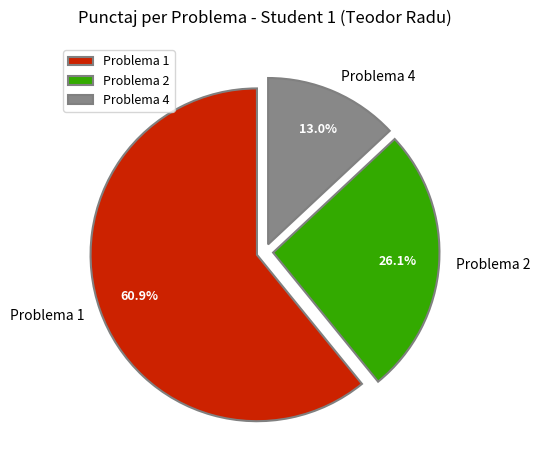

Combined, what portion of the pie is Problema 2 and Problema 4?

39.1%